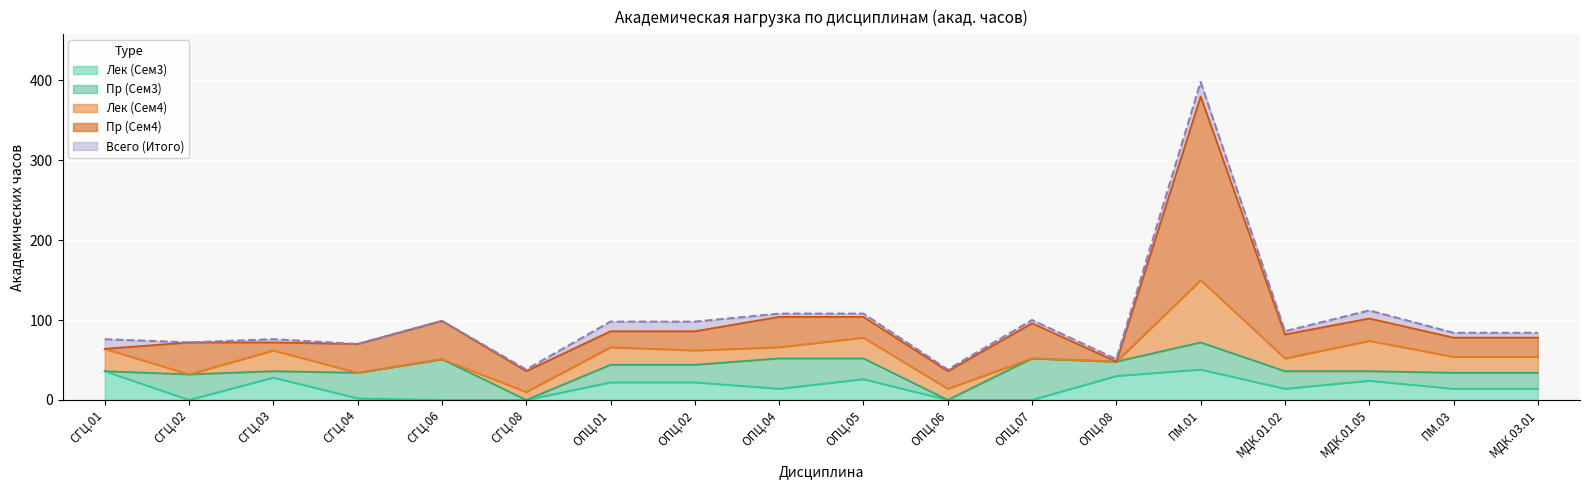

What is the maximum value shown in the chart?

398